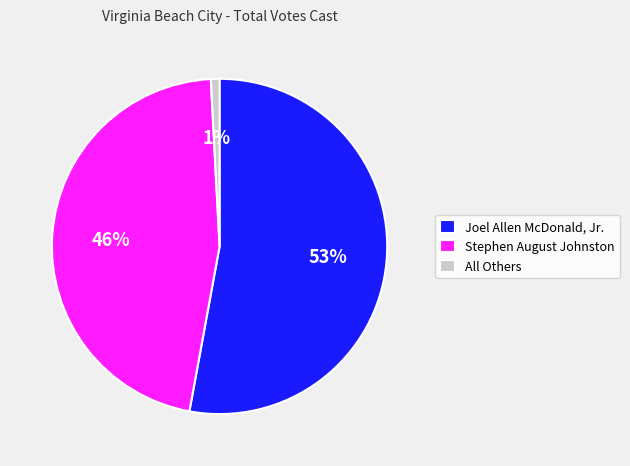

To the nearest percent, what percentage of the pie is All Others?

1%